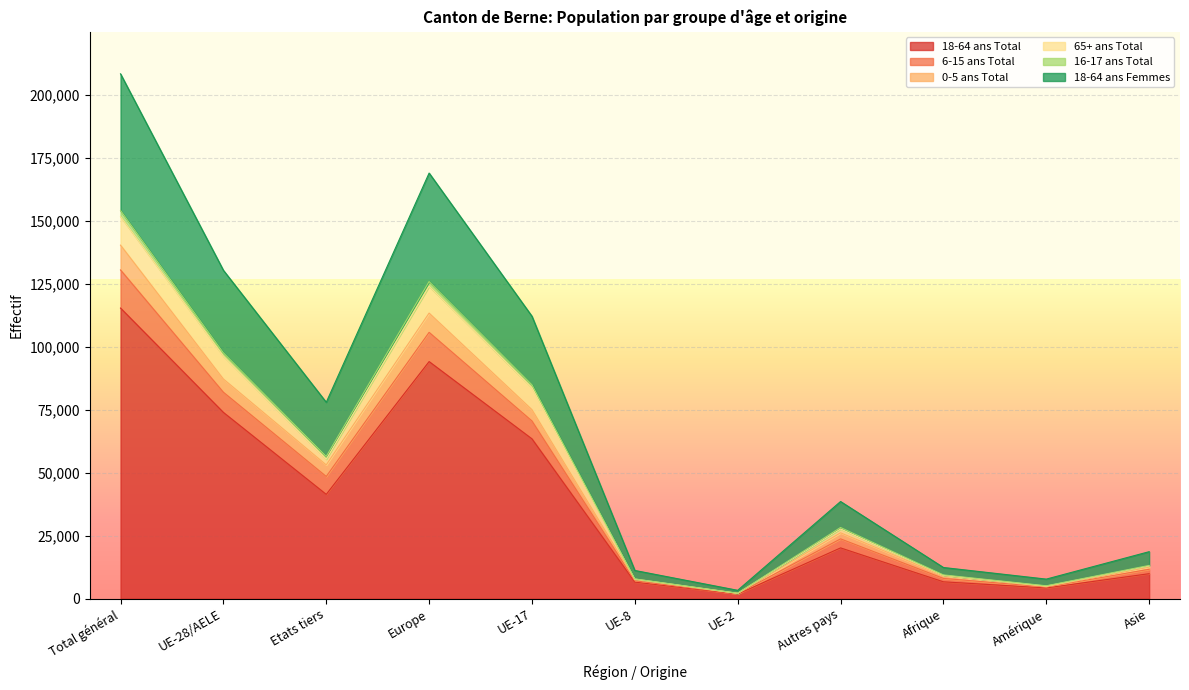

At which label does 18-64 ans Total reach its peak?

Total général